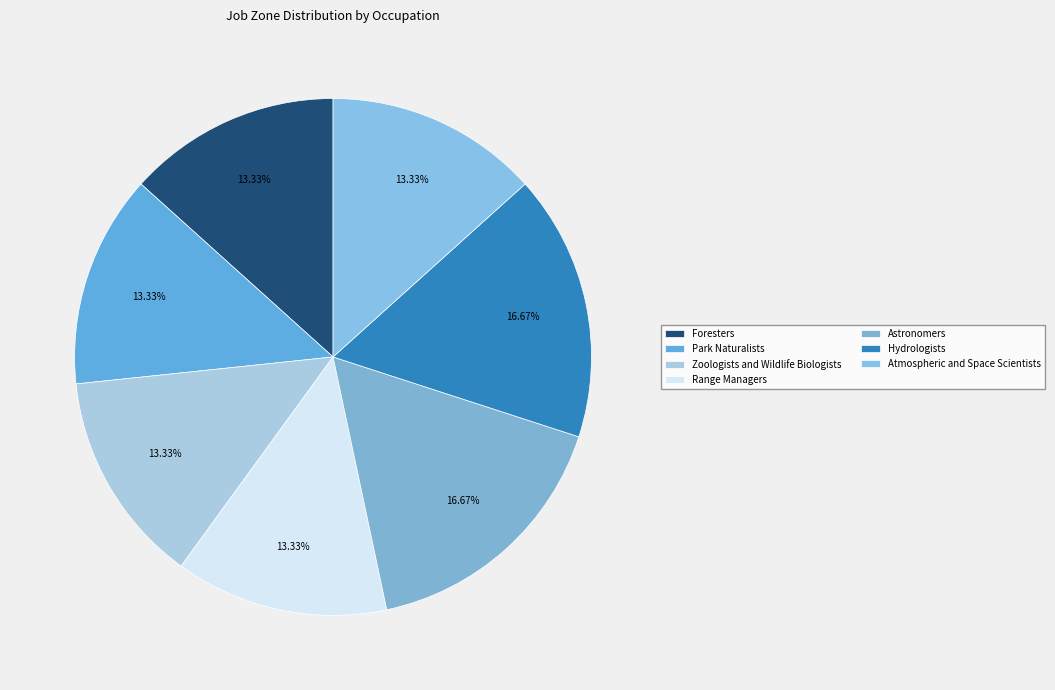

Count the number of slices in the pie.

7